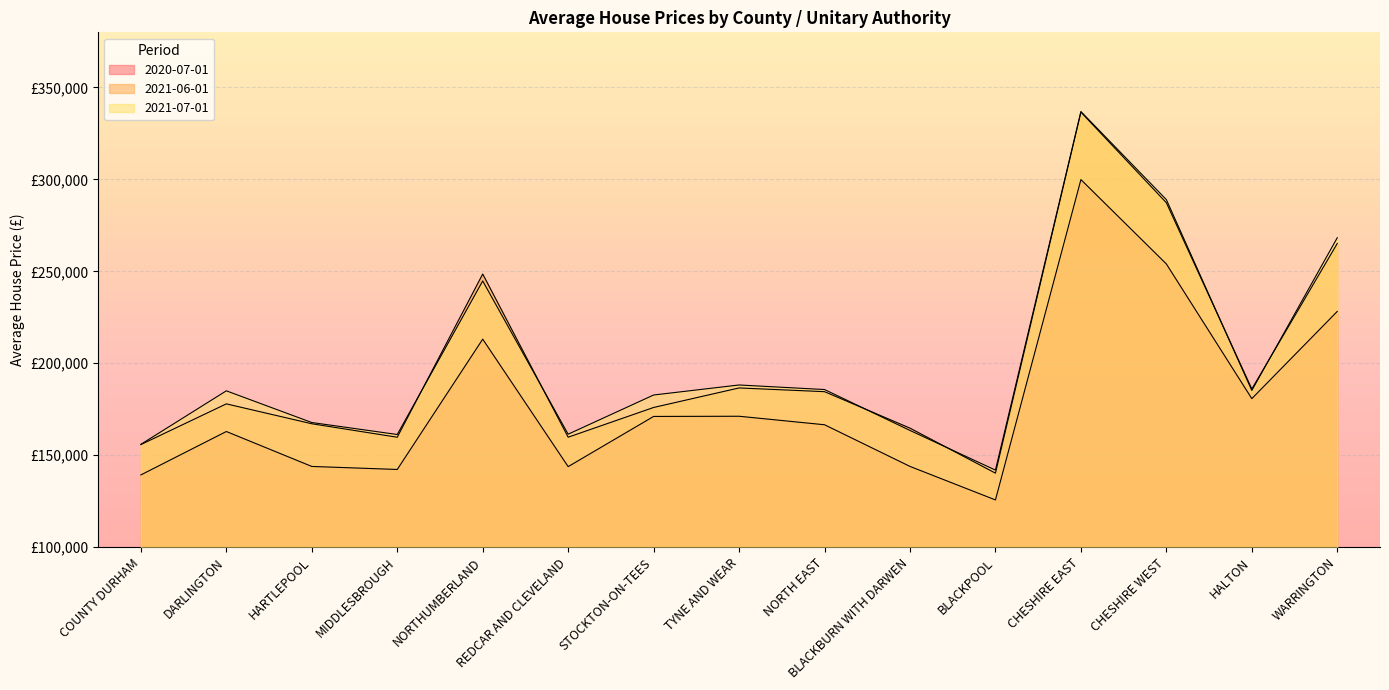

Reading left to right, list all the values displayed in this chart.

2020-07-01: COUNTY DURHAM=139248.0	DARLINGTON=162861.1	HARTLEPOOL=143858.0	MIDDLESBROUGH=142211.4	NORTHUMBERLAND=213100.1	REDCAR AND CLEVELAND=143760.3	STOCKTON-ON-TEES=171061.1	TYNE AND WEAR=171159.9	NORTH EAST=166534.0	BLACKBURN WITH DARWEN=143867.6	BLACKPOOL=125643.9	CHESHIRE EAST=299894.2	CHESHIRE WEST=254003.8	HALTON=180745.9	WARRINGTON=228191.6
2021-06-01: COUNTY DURHAM=155757.1	DARLINGTON=177897.9	HARTLEPOOL=167079.8	MIDDLESBROUGH=159748.6	NORTHUMBERLAND=248528.6	REDCAR AND CLEVELAND=159759.8	STOCKTON-ON-TEES=175937.0	TYNE AND WEAR=186561.2	NORTH EAST=184528.6	BLACKBURN WITH DARWEN=164696.0	BLACKPOOL=140207.4	CHESHIRE EAST=336589.0	CHESHIRE WEST=287305.2	HALTON=185991.5	WARRINGTON=265155.9
2021-07-01: COUNTY DURHAM=155886.6	DARLINGTON=184987.0	HARTLEPOOL=167746.0	MIDDLESBROUGH=161231.8	NORTHUMBERLAND=244745.1	REDCAR AND CLEVELAND=161407.0	STOCKTON-ON-TEES=182718.4	TYNE AND WEAR=188172.6	NORTH EAST=185689.3	BLACKBURN WITH DARWEN=163427.4	BLACKPOOL=141864.0	CHESHIRE EAST=336920.1	CHESHIRE WEST=288990.6	HALTON=185183.1	WARRINGTON=268257.7